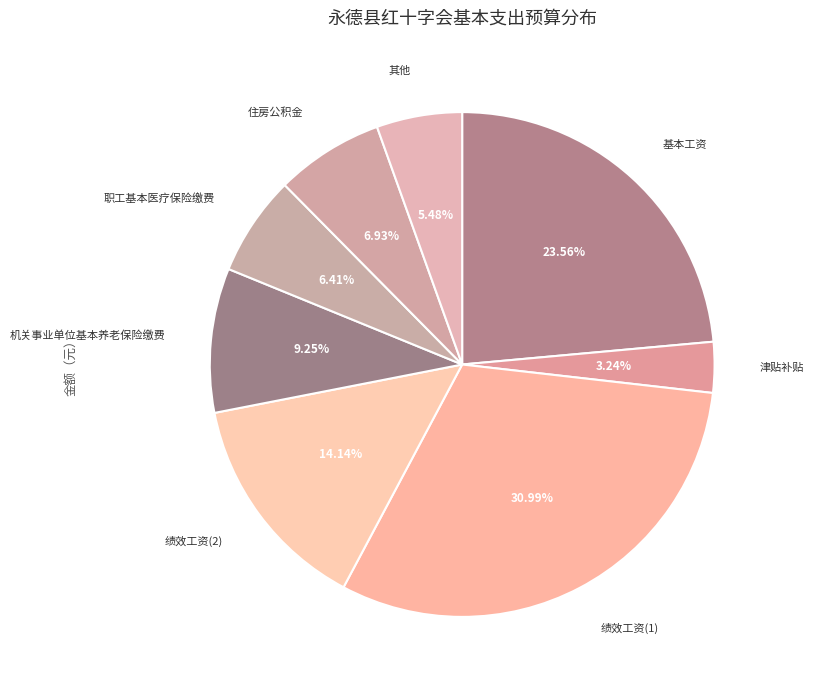

Count the number of slices in the pie.

8